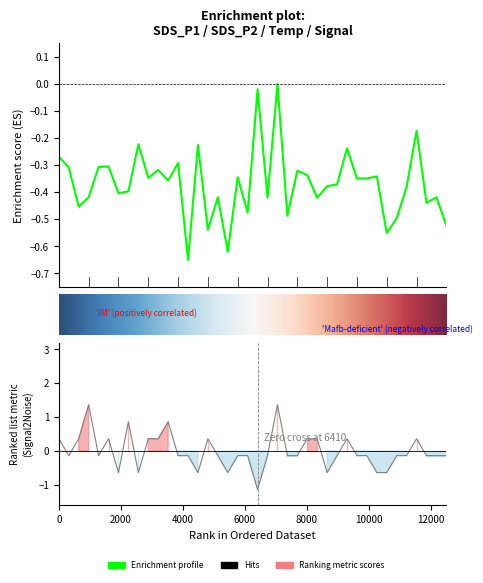

How many values in Signal are below zero?

26